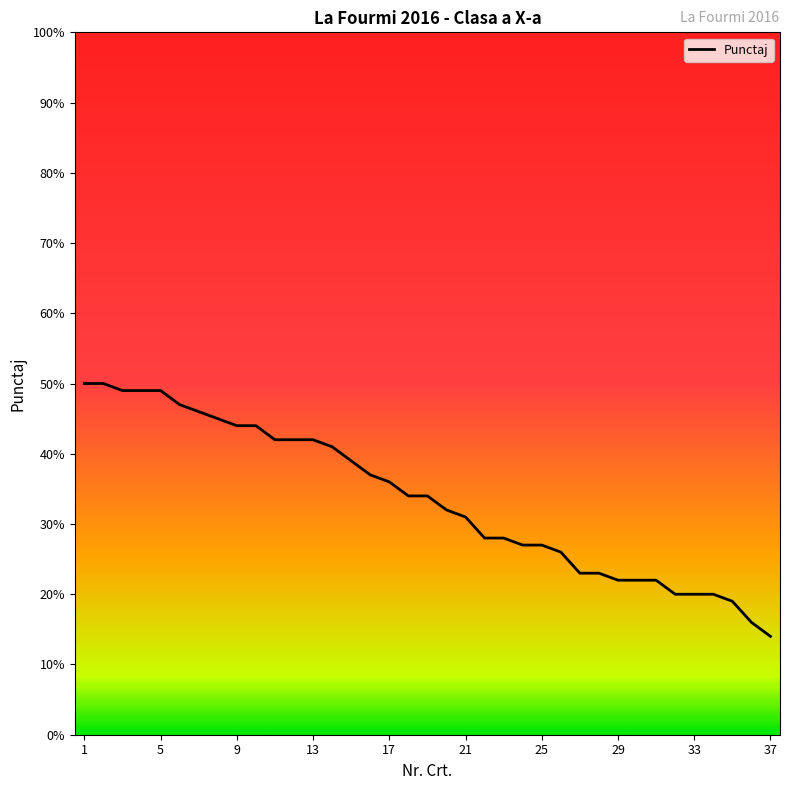

What is the maximum value shown in the chart?

50